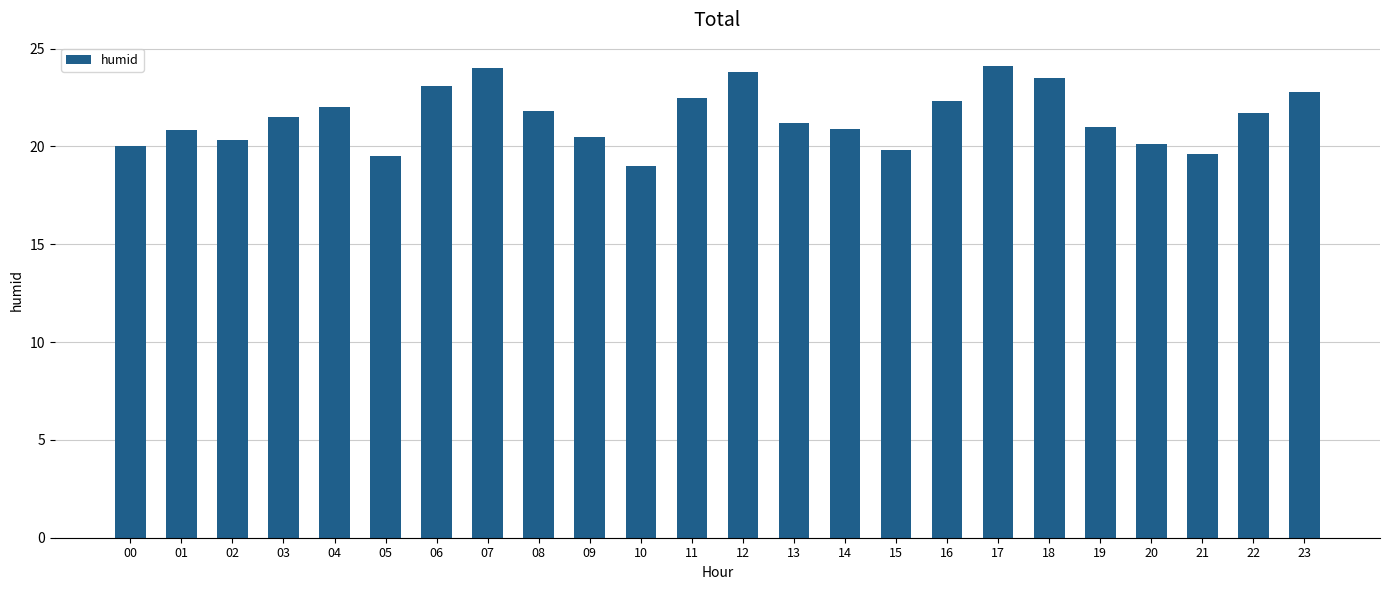

Does the chart contain stacked bars?

No